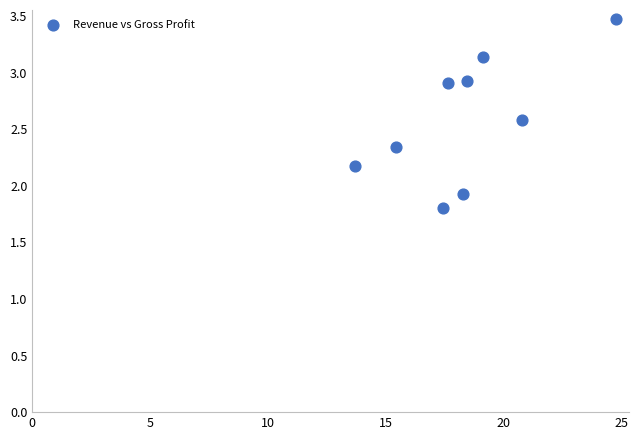

What Y value in the scatter plot is closest to 2?

1.9